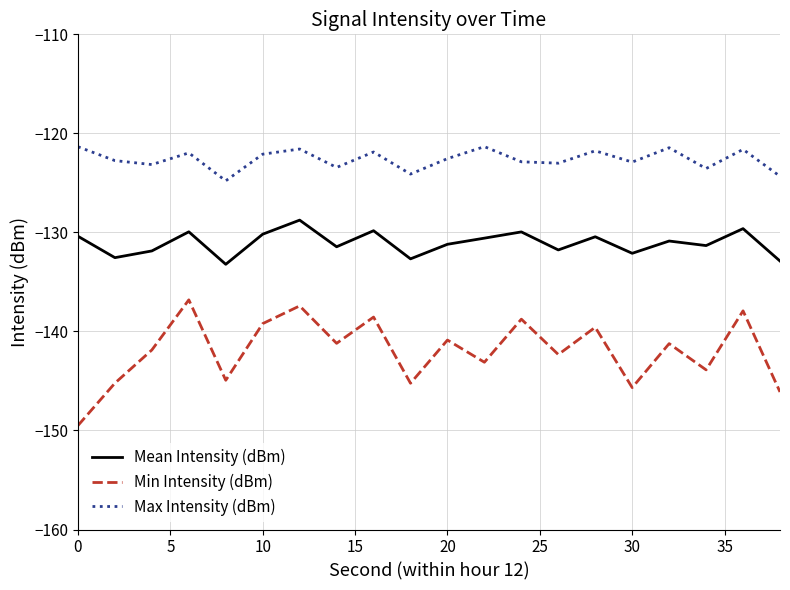

Which series has the largest total across all categories?

Max Intensity (dBm)